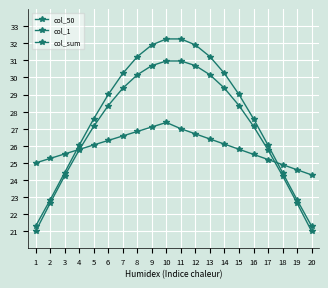

At which label does col_1 first exceed 29?

6